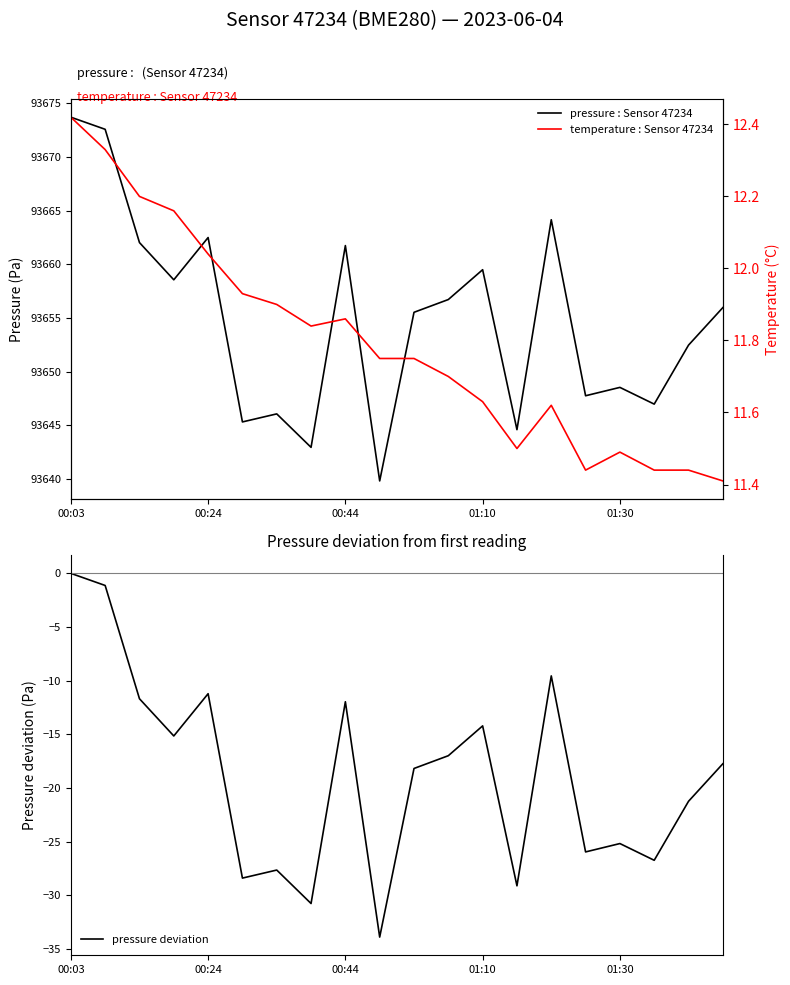

What is the average value of the pressure deviation series?

-18.8